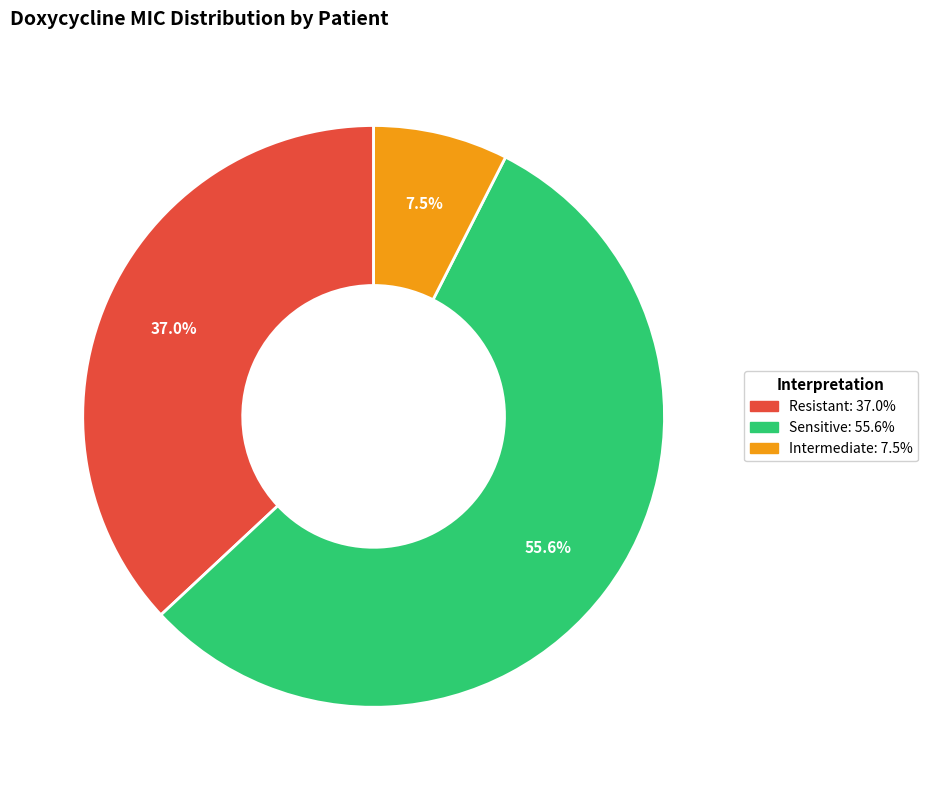

Does any single category account for the majority?

Yes